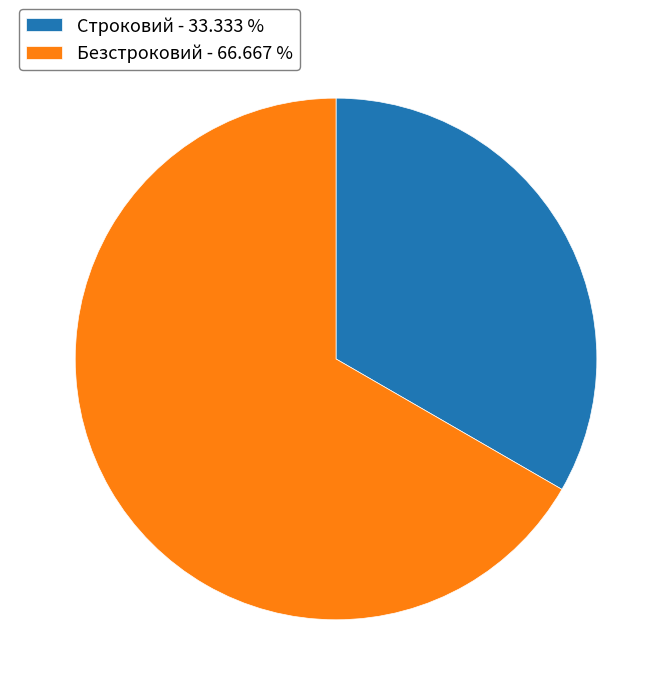

How many slices are in this pie chart?

2